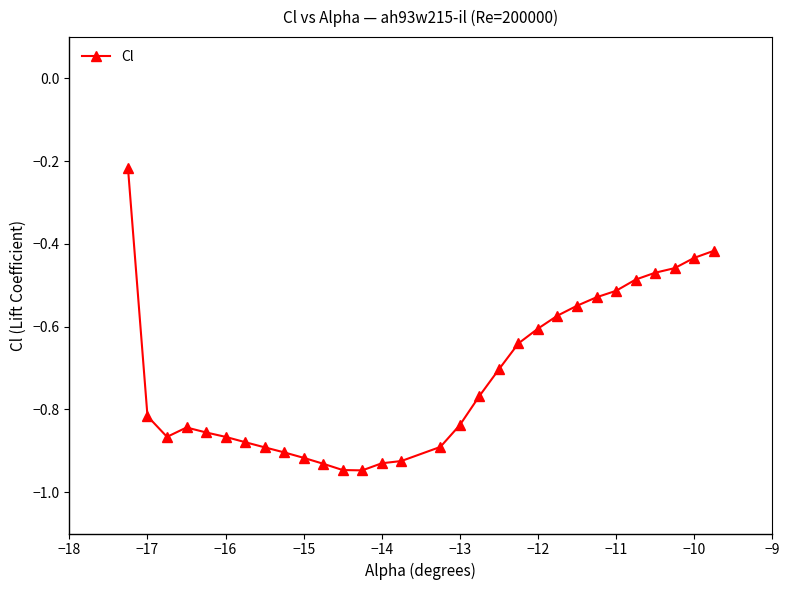

What is the sum of all values?

-21.6